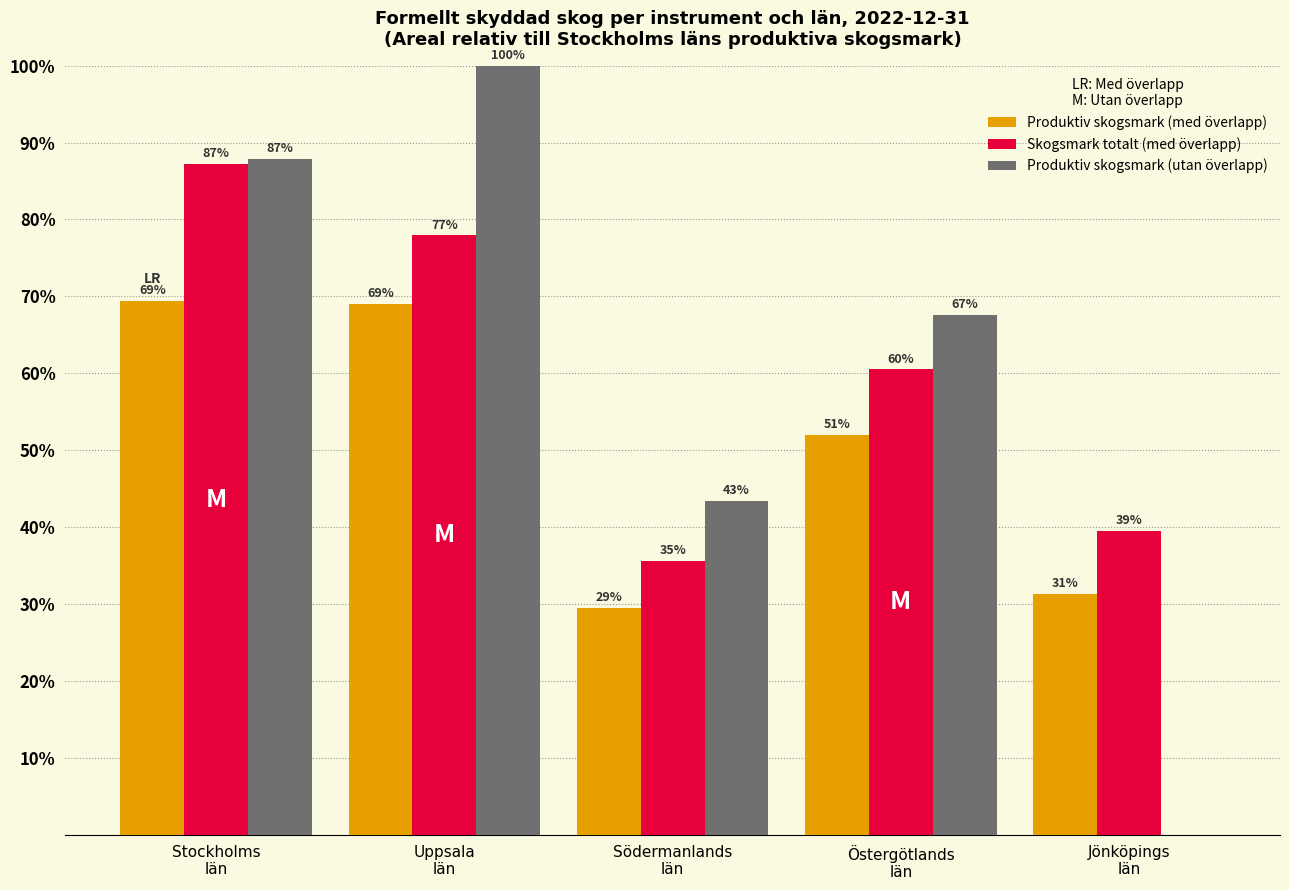

Are the bars grouped side by side (vs. stacked)?

Yes